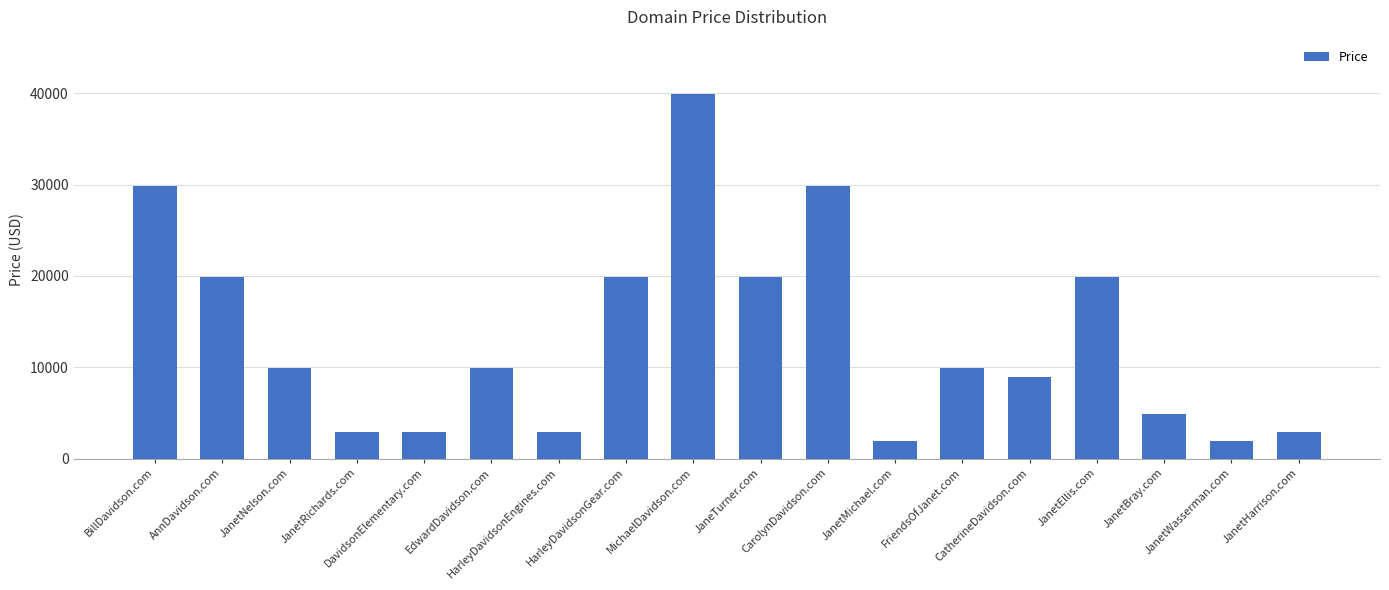

What is the average value?

13221